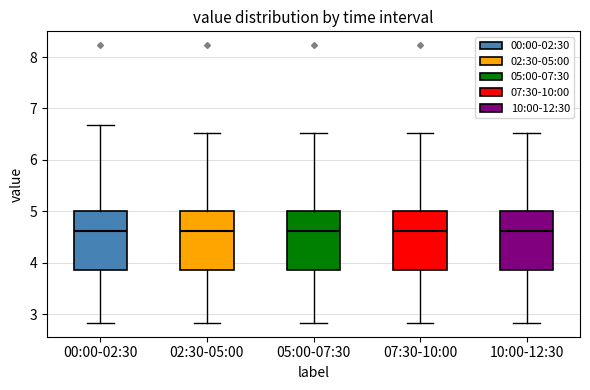

Reading left to right, transcribe this box plot: for each box, give where its median line is, the range the box spans, and where its two whiskers end, as read against the y-axis. The values are not printed on the chart, so give them approximately, as read against the axis.

00:00-02:30: median 4.6, box 3.9 to 5.0, whiskers 2.8 to 6.7
02:30-05:00: median 4.6, box 3.9 to 5.0, whiskers 2.8 to 6.5
05:00-07:30: median 4.6, box 3.9 to 5.0, whiskers 2.8 to 6.5
07:30-10:00: median 4.6, box 3.9 to 5.0, whiskers 2.8 to 6.5
10:00-12:30: median 4.6, box 3.9 to 5.0, whiskers 2.8 to 6.5